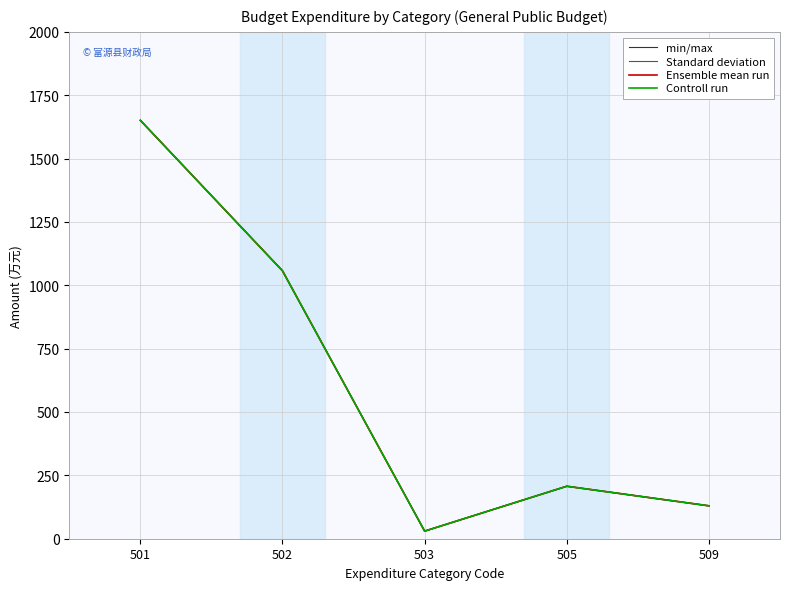

What is the maximum value shown in the chart?

1651.8